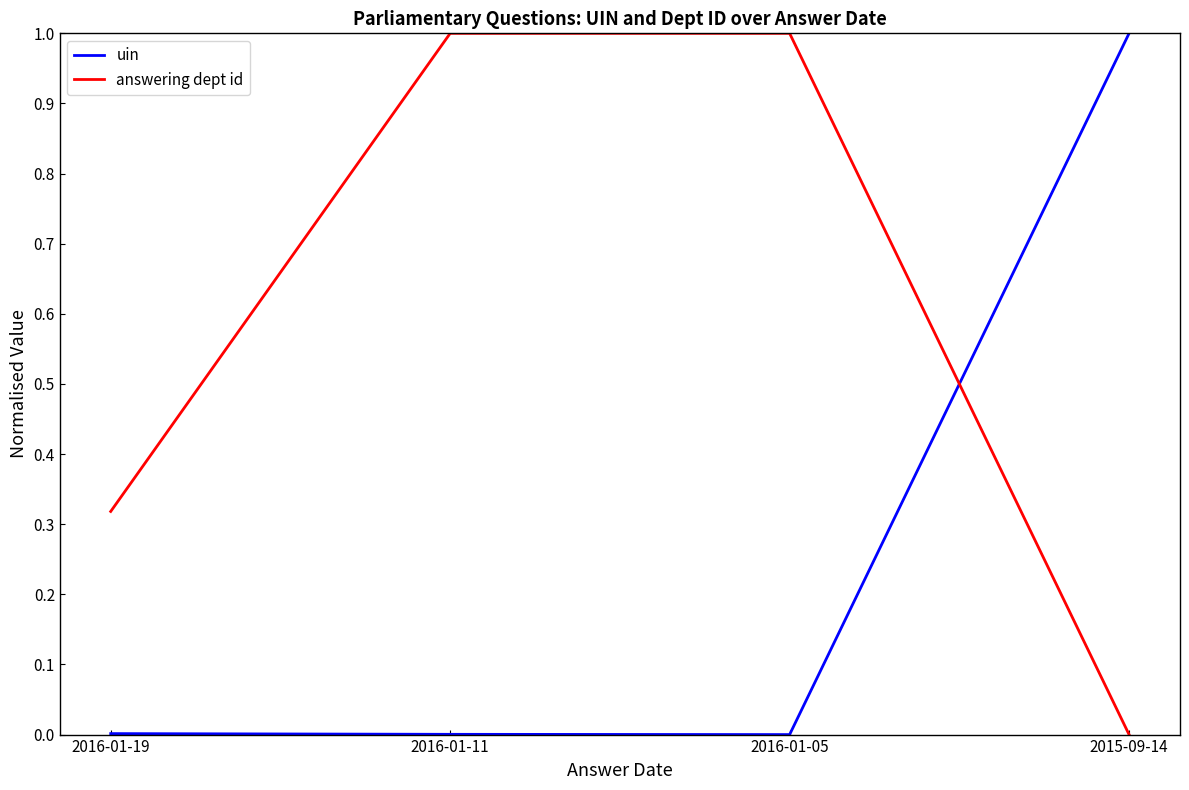

What is the difference between the maximum and minimum values in the answering dept id series?

1.0